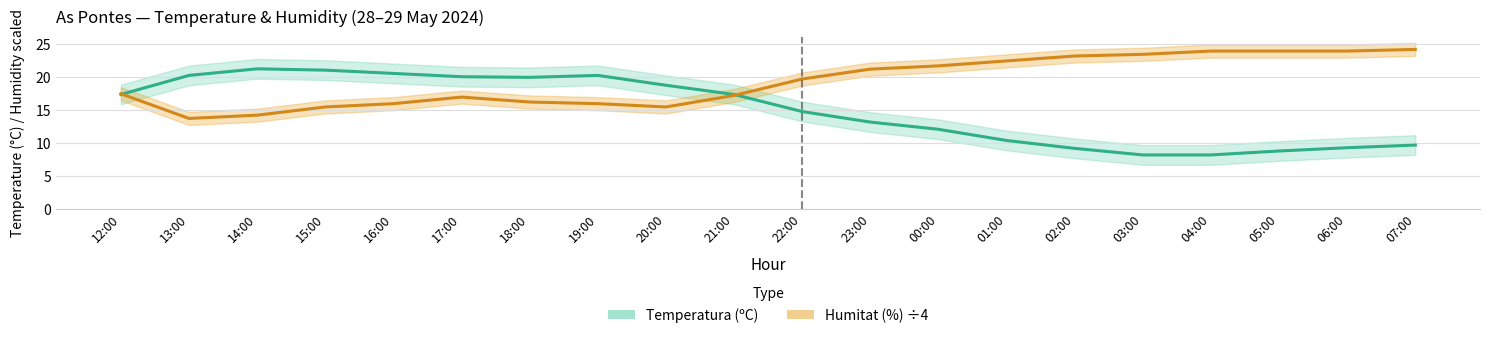

Which category has the highest value in the Temperatura (ºC) series?

14:00